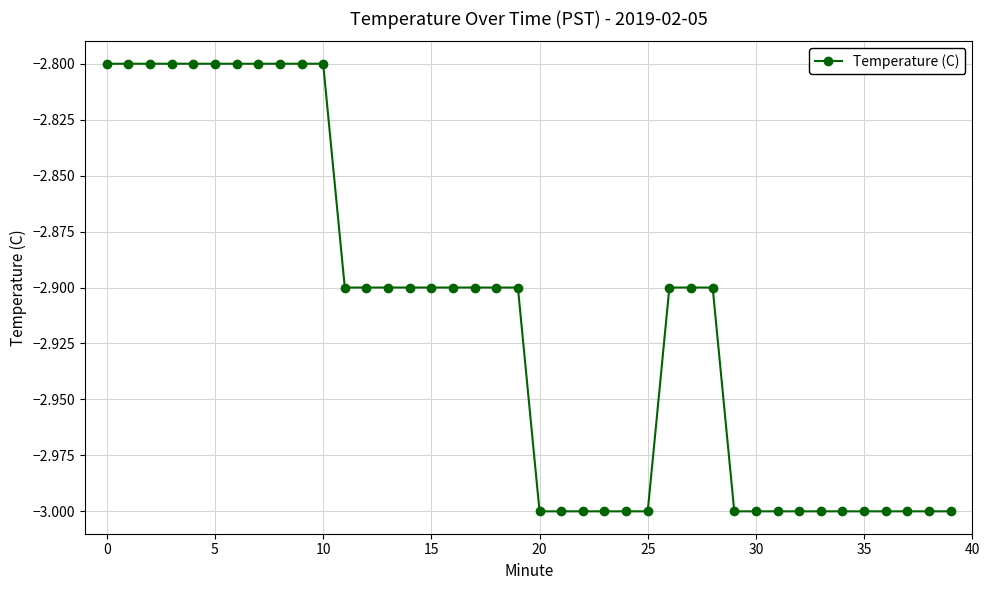

What is the smallest value displayed?

-3.0